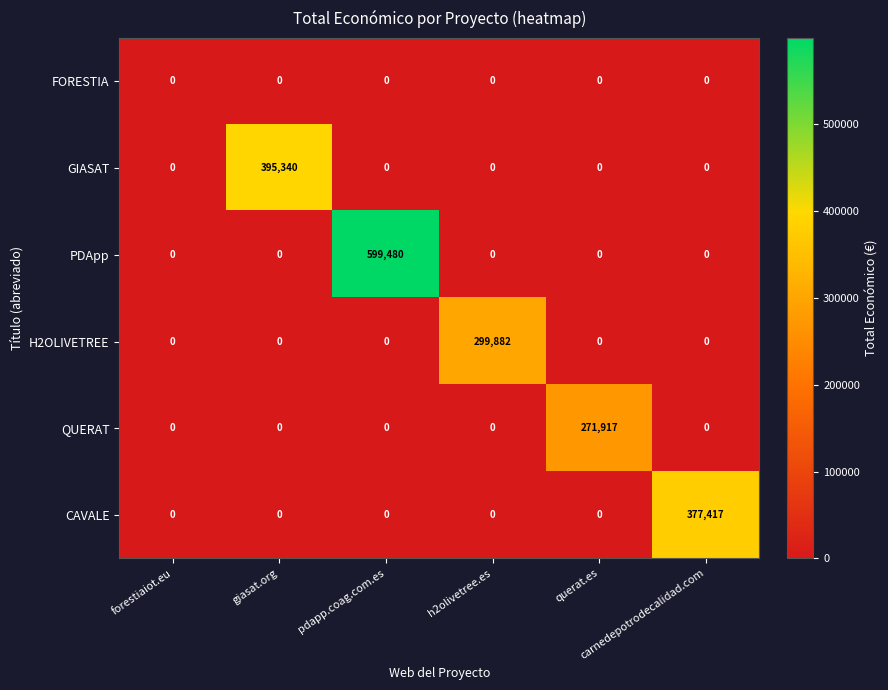

What is the average value of the PDApp series?

99913